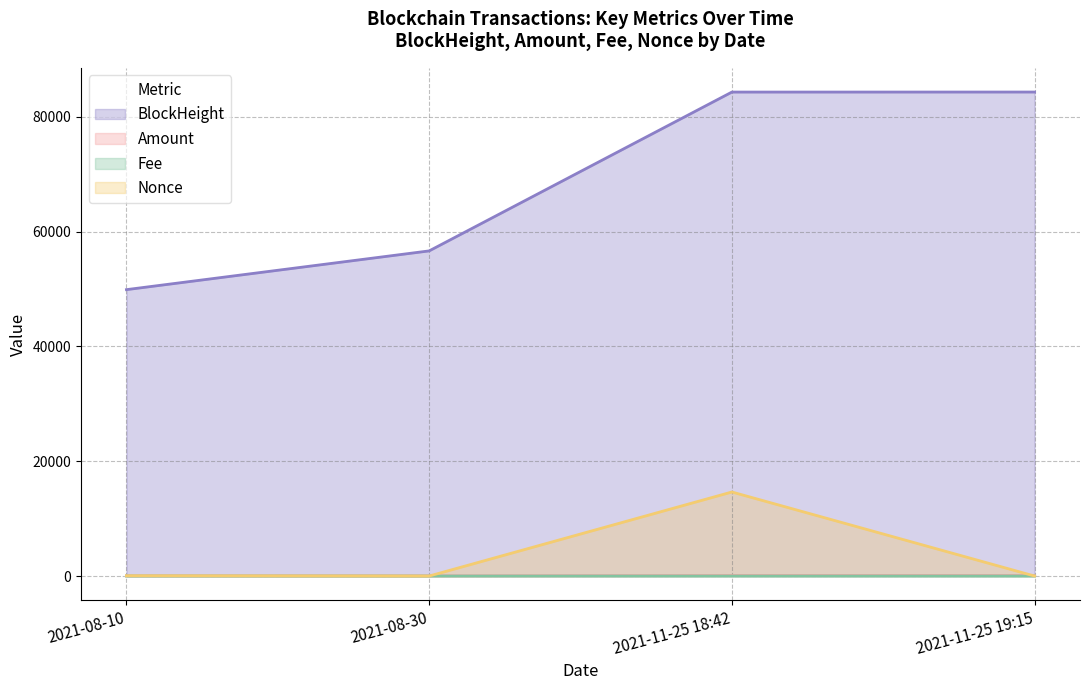

Reading left to right, extract all data points from this chart.

BlockHeight: 2021-08-10=49891.0	2021-08-30=56639.0	2021-11-25 18:42=84306.0	2021-11-25 19:15=84313.0
Amount: 2021-08-10=29.5	2021-08-30=28.5	2021-11-25 18:42=77.6	2021-11-25 19:15=77.5
Fee: 2021-08-10=0.1	2021-08-30=0.0	2021-11-25 18:42=0.0	2021-11-25 19:15=0.0
Nonce: 2021-08-10=51.0	2021-08-30=0.0	2021-11-25 18:42=14640.0	2021-11-25 19:15=1.0